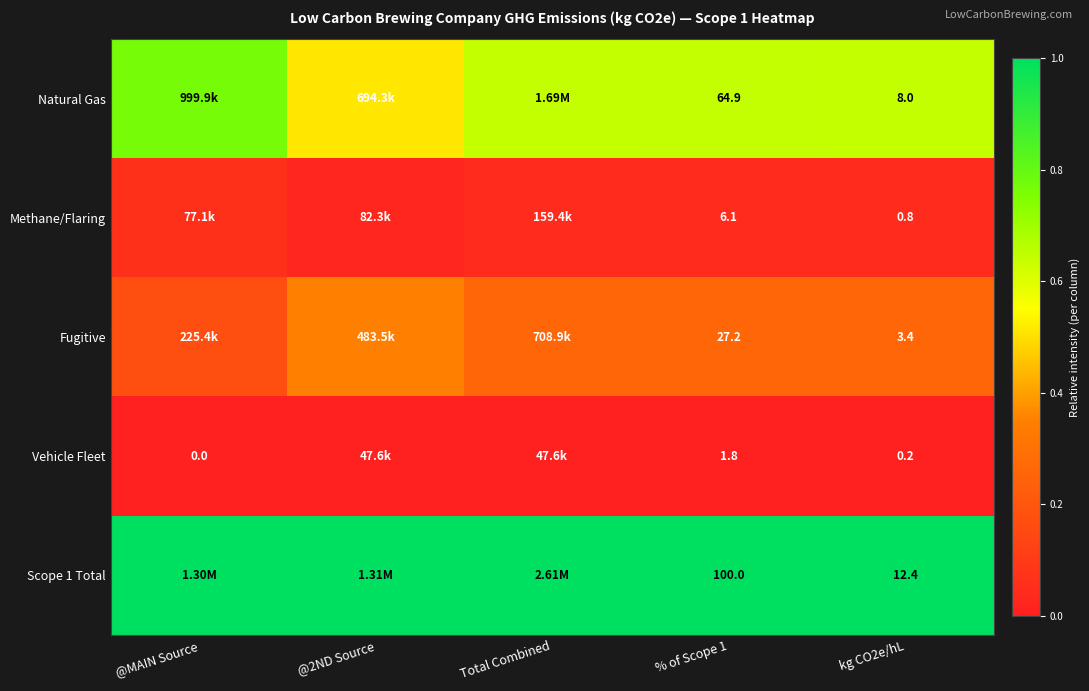

Is it true that Natural Gas equals 1.0 at % of Scope 1?

False